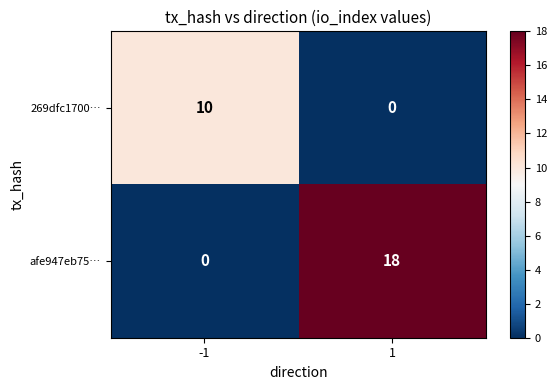

What is the difference between the afe947eb75… values at -1 and 1?

18